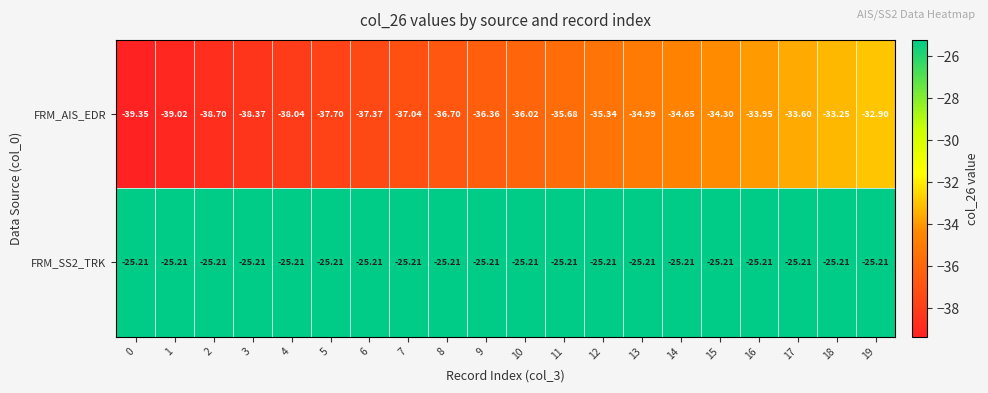

Between 14 and 17, which series saw the biggest shift?

FRM_AIS_EDR